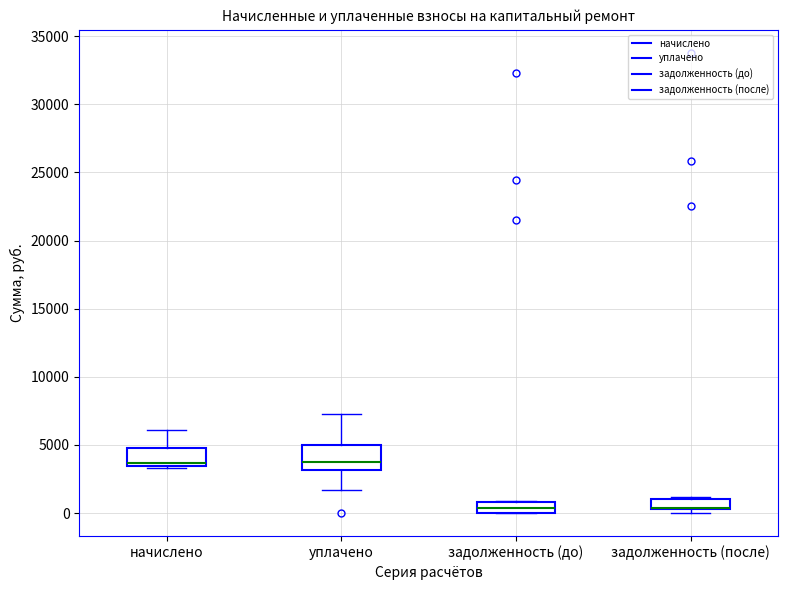

Which box is the tallest, from its lower edge to its upper edge?

уплачено